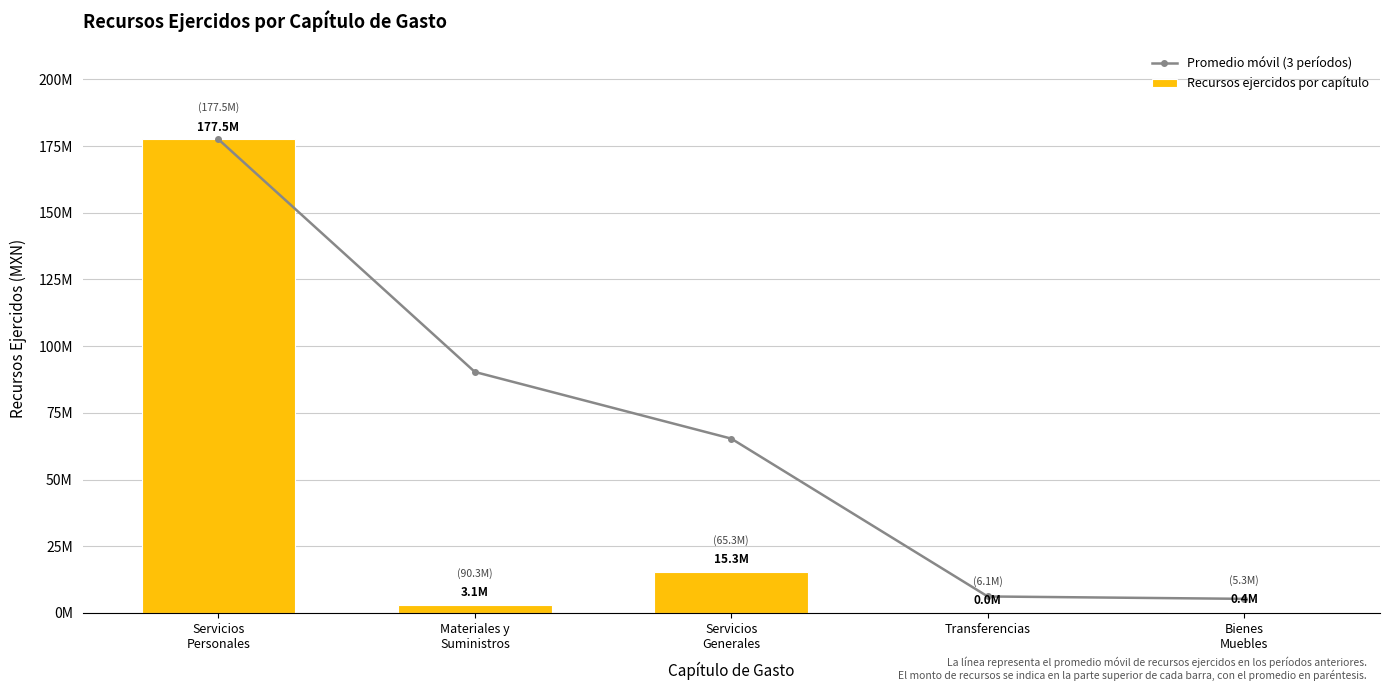

Which series changed the most between Servicios
Generales and Bienes
Muebles?

Promedio móvil (3 períodos)